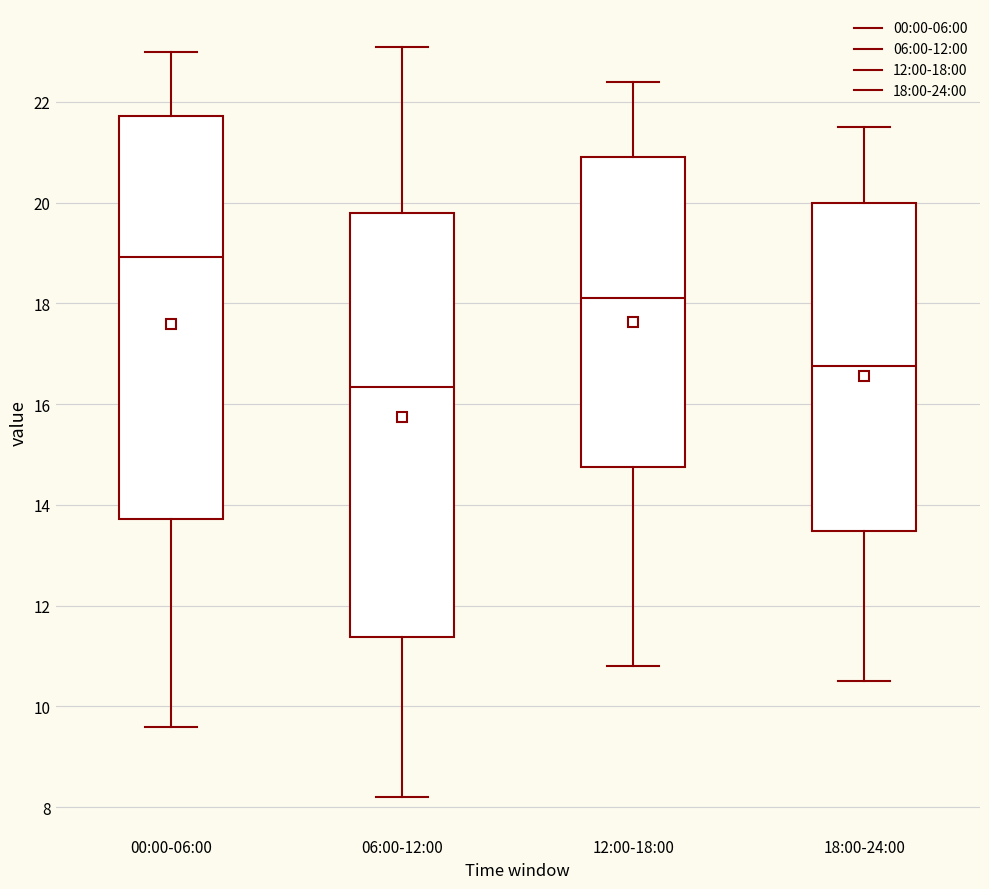

Reading left to right, transcribe this box plot: for each box, give where its median line is, the range the box spans, and where its two whiskers end, as read against the y-axis. The values are not printed on the chart, so give them approximately, as read against the axis.

00:00-06:00: median 19.0, box 13.8 to 21.8, whiskers 9.6 to 23.0
06:00-12:00: median 16.4, box 11.4 to 19.8, whiskers 8.2 to 23.2
12:00-18:00: median 18.2, box 14.8 to 21.0, whiskers 10.8 to 22.4
18:00-24:00: median 16.8, box 13.4 to 20.0, whiskers 10.6 to 21.6